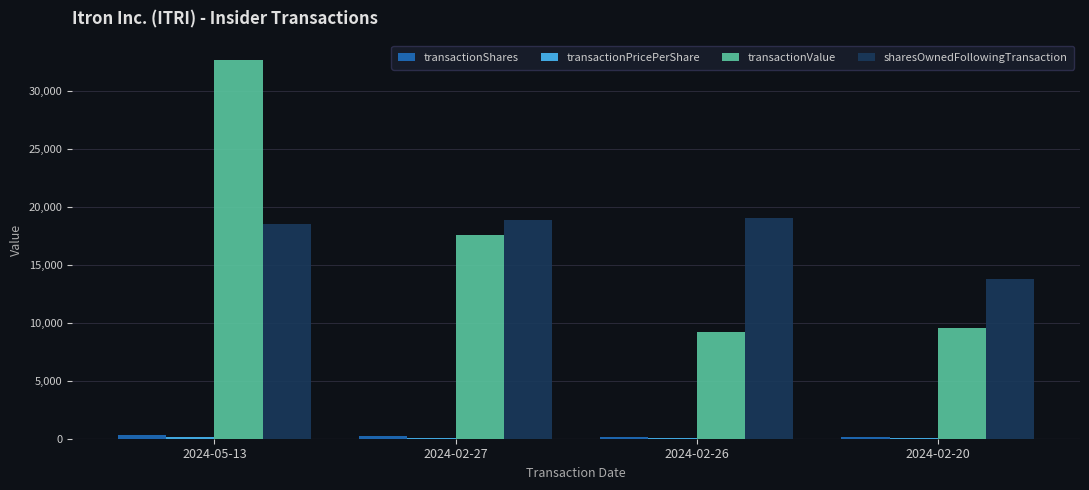

What is the maximum value shown in the chart?

32692.0